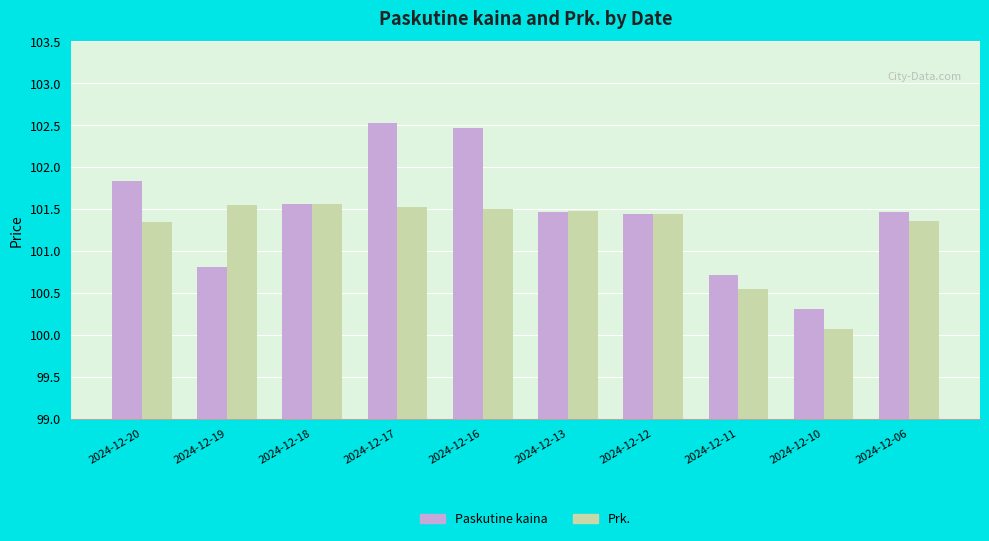

What is the sum of the Paskutine kaina values at 2024-12-17 and 2024-12-18?

204.1